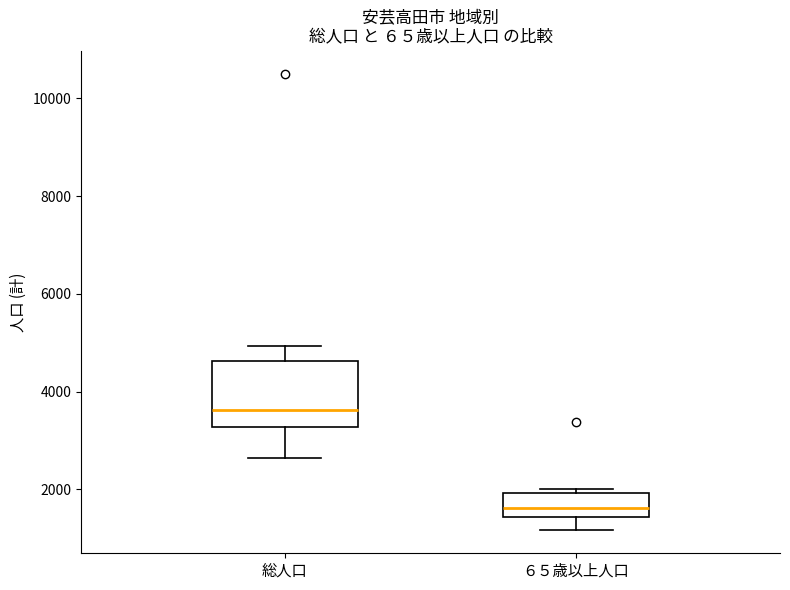

Reading left to right, transcribe this box plot: for each box, give where its median line is, the range the box spans, and where its two whiskers end, as read against the y-axis. The values are not printed on the chart, so give them approximately, as read against the axis.

総人口: median 3600, box 3200 to 4600, whiskers 2600 to 5000
６５歳以上人口: median 1600, box 1400 to 2000, whiskers 1200 to 2000 (just above the box's upper edge)